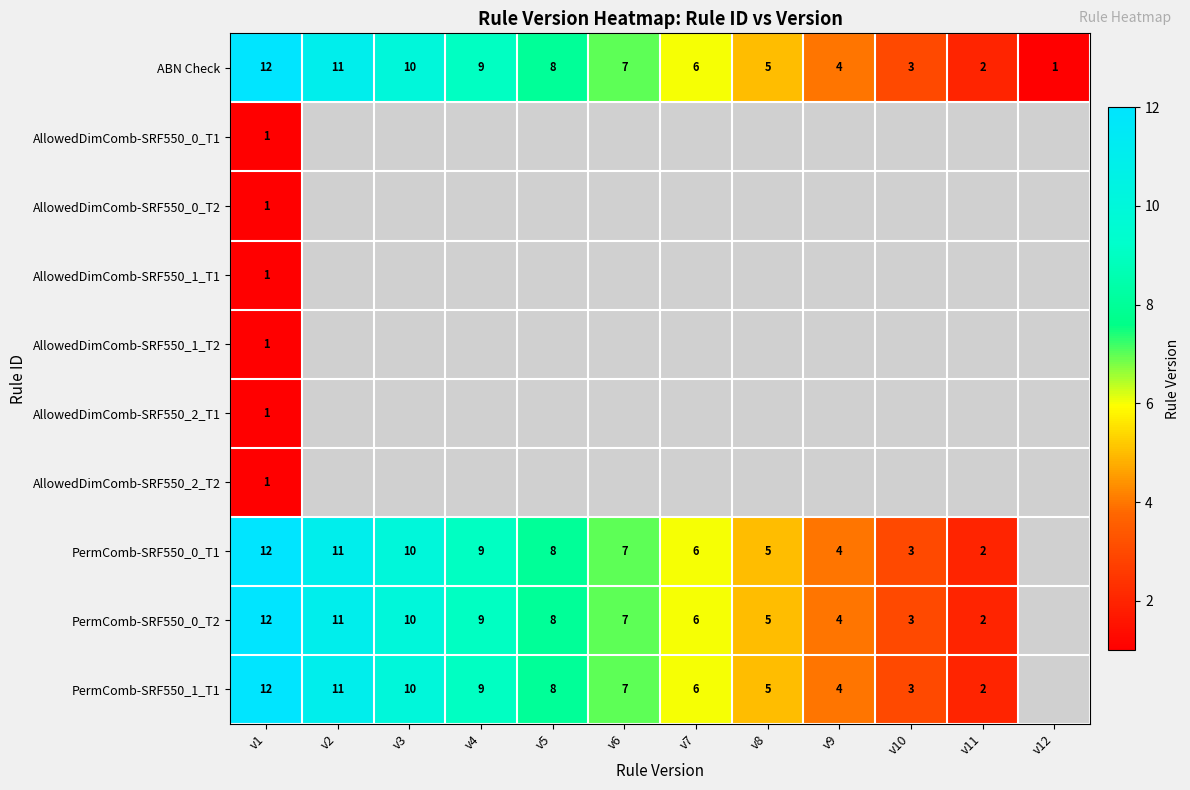

The PermComb-SRF550_0_T1 series shows 13.8 at v5. True or false?

False